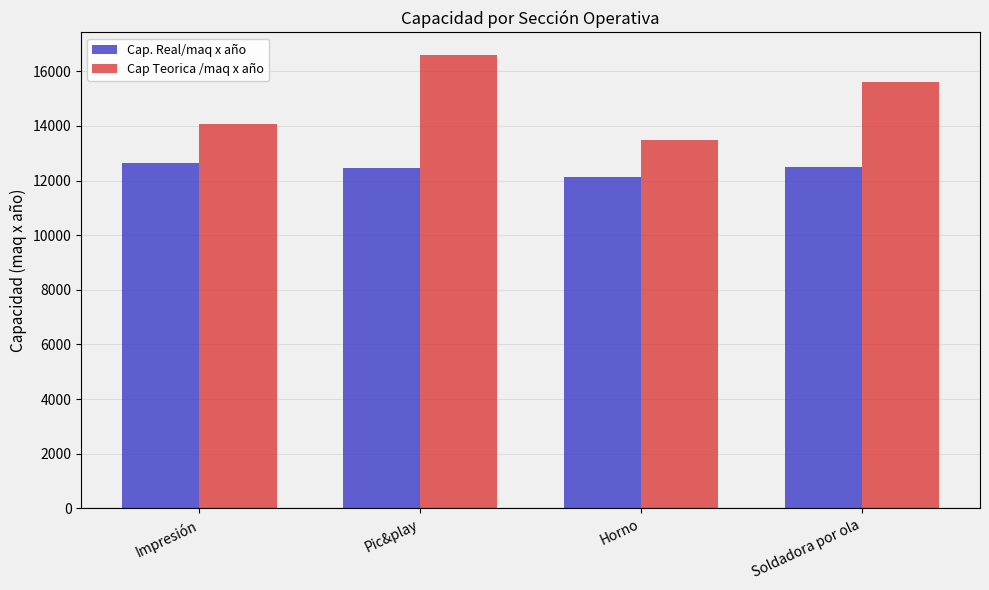

Which category has the lowest value across all series?

Horno